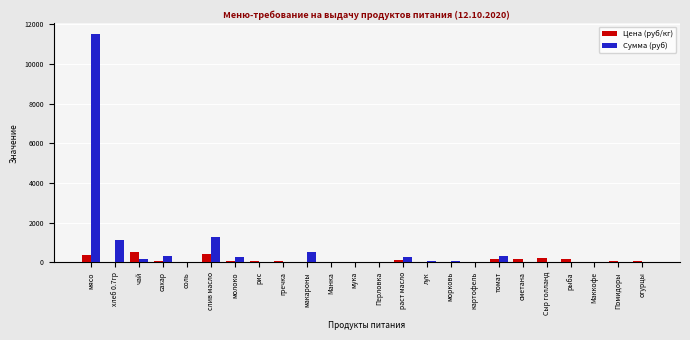

Which series has the largest total across all categories?

Сумма (руб)